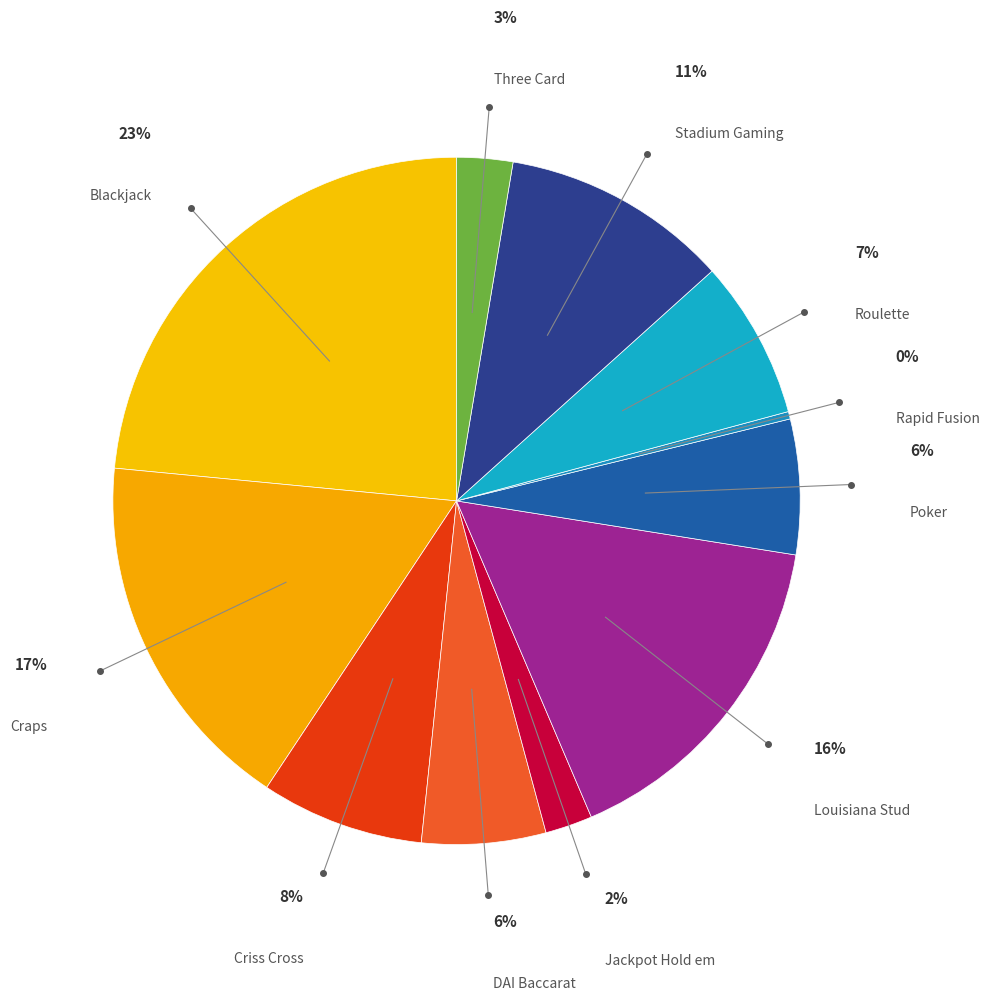

Which category has the biggest portion of the pie?

Blackjack